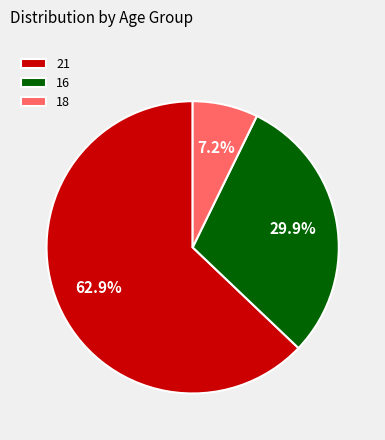

What is the majority slice?

21